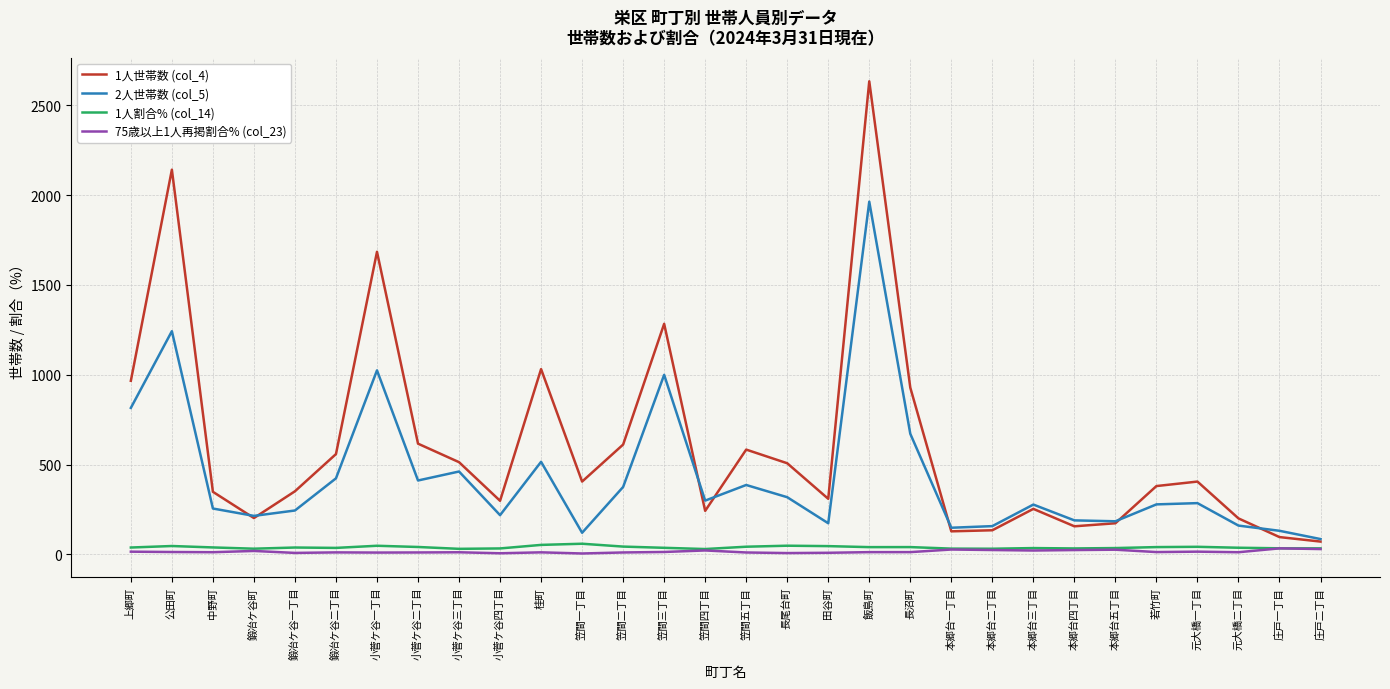

True or false: 75歳以上1人再掲割合% (col_23) and 2人世帯数 (col_5) intersect in this chart.

False